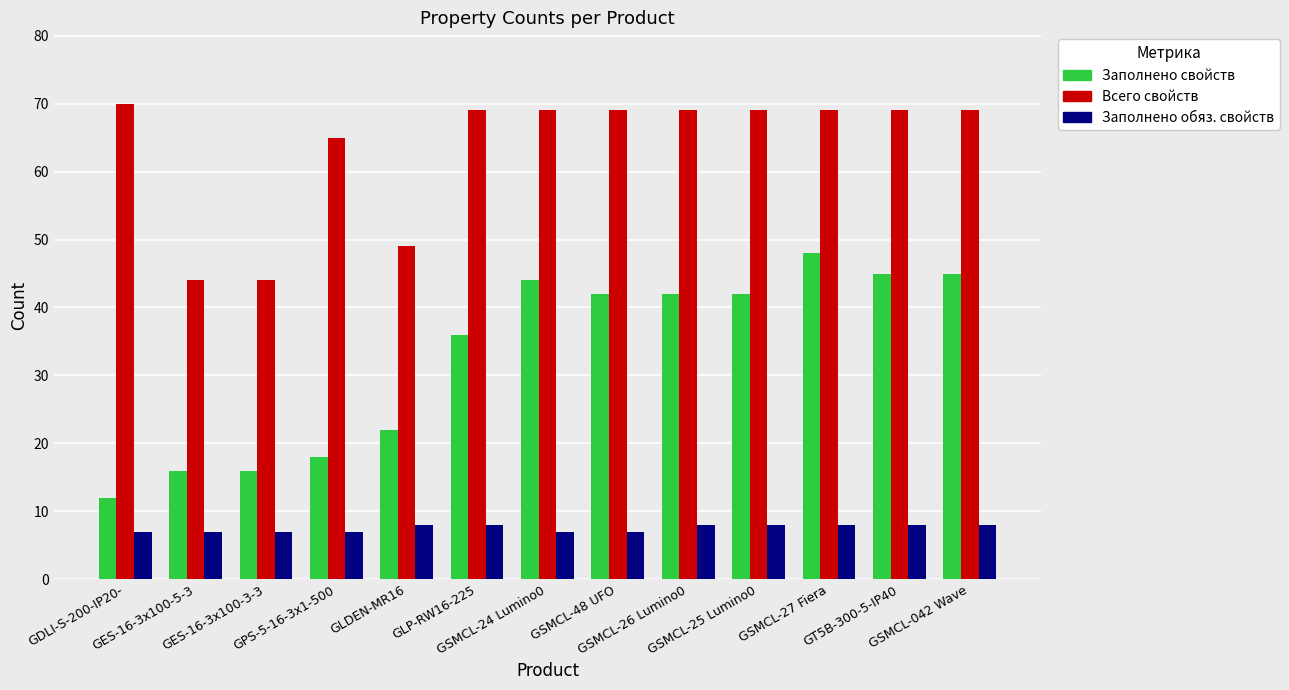

How many bars are there in each group?

3